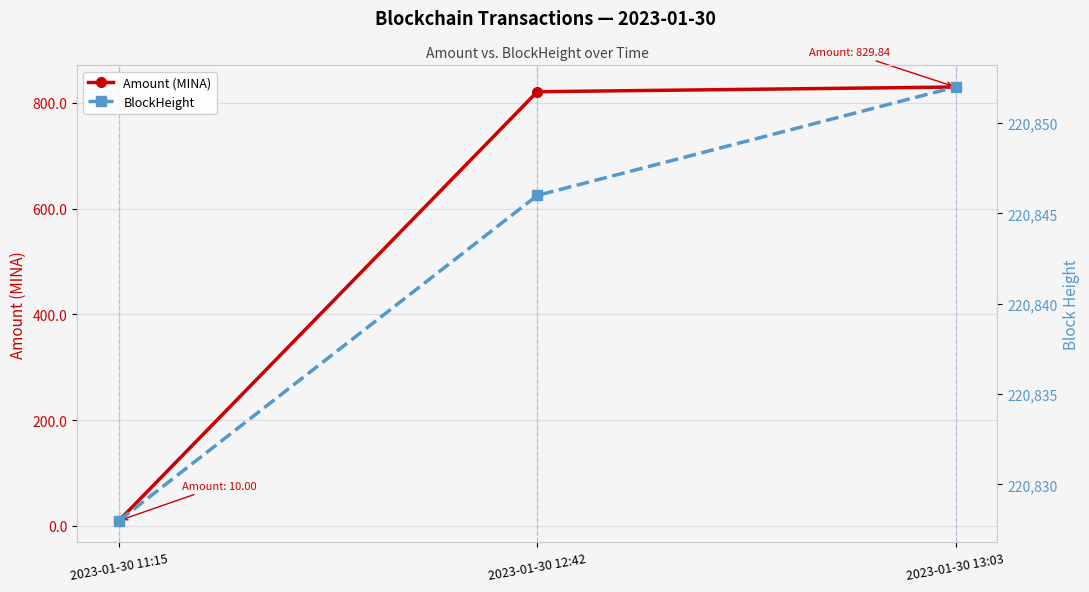

What is the sum of the Amount (MINA) values at 2023-01-30 12:42 and 2023-01-30 13:03?

1650.8